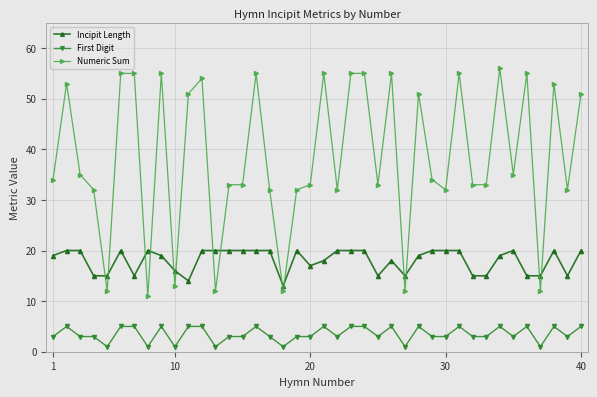

True or false: Incipit Length and First Digit intersect in this chart.

False